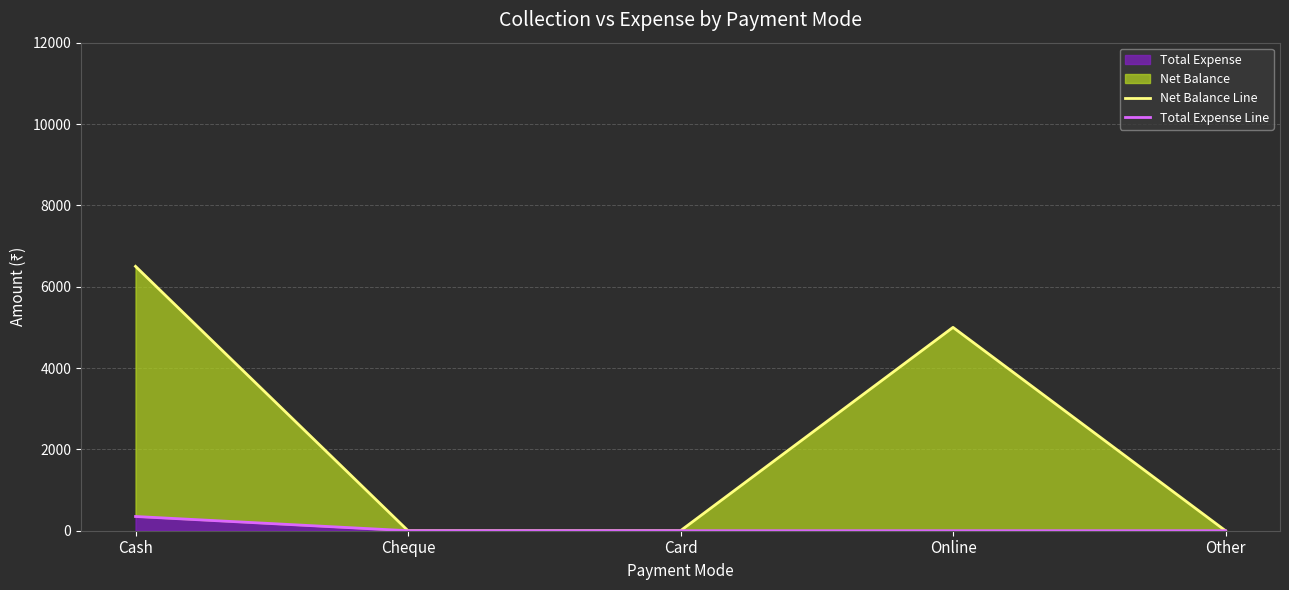

True or false: Total Expense Line has a value of 0 at Other.

True